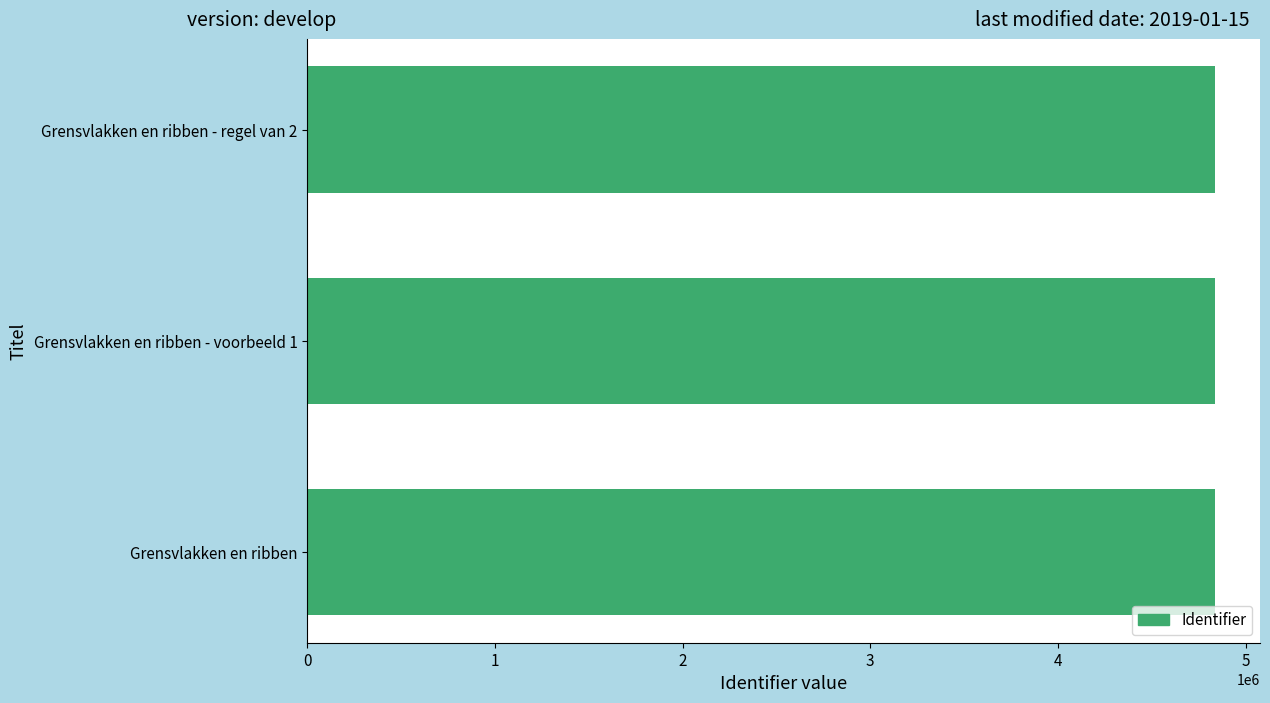

What is the approximate value at Grensvlakken en ribben?

4834902.0